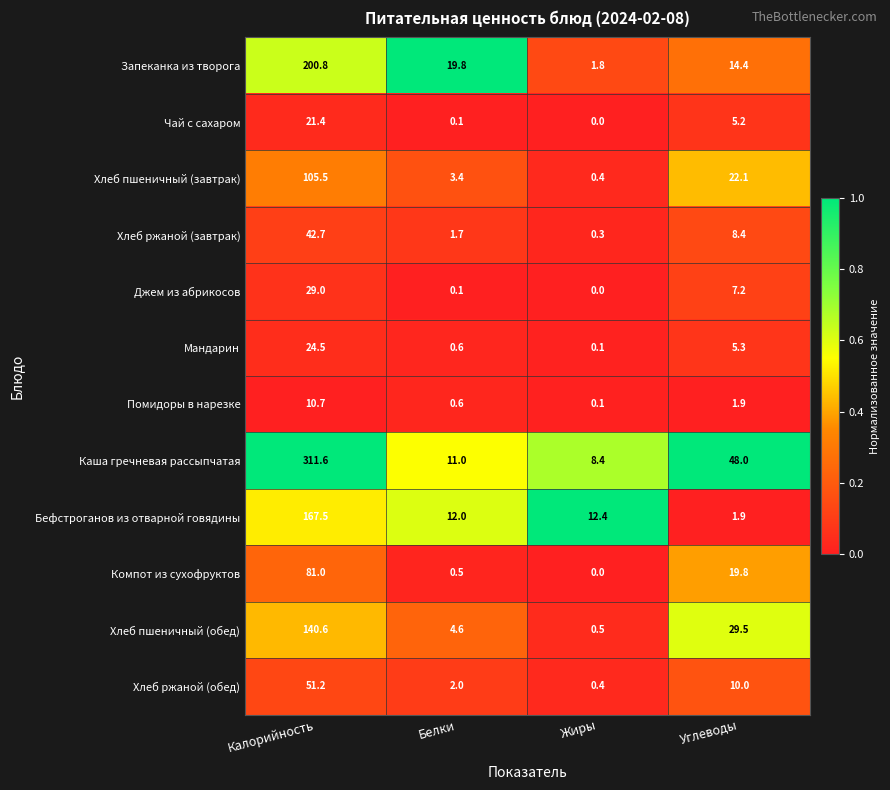

Is it true that Помидоры в нарезке equals 14.2 at Калорийность?

False